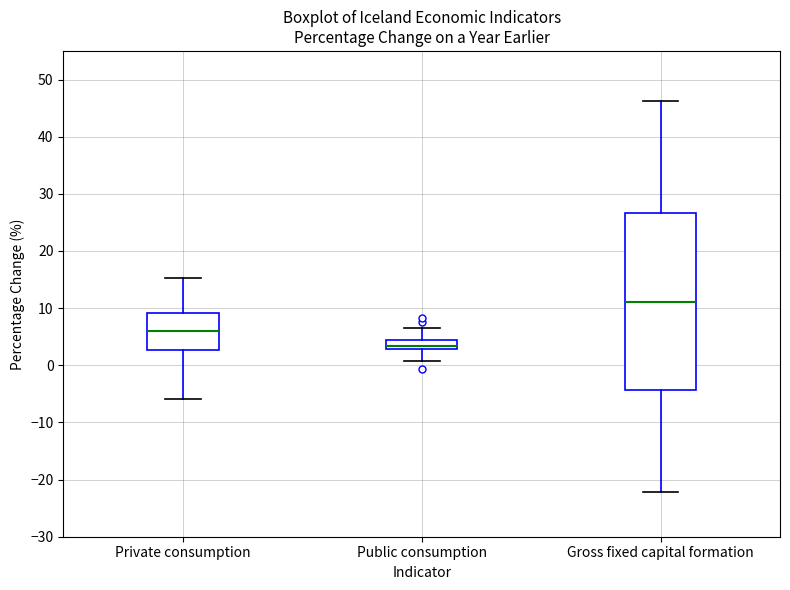

Reading left to right, transcribe this box plot: for each box, give where its median line is, the range the box spans, and where its two whiskers end, as read against the y-axis. The values are not printed on the chart, so give them approximately, as read against the axis.

Private consumption: median 6, box 3 to 9, whiskers -6 to 15
Public consumption: median 3 (inside the box), box 3 to 4, whiskers 1 to 7
Gross fixed capital formation: median 11, box -4 to 27, whiskers -22 to 46